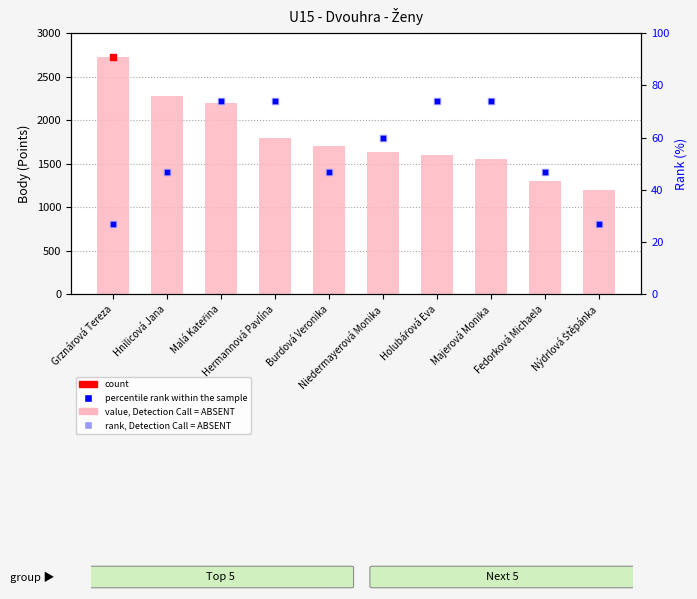

At which category is the sum across all series the highest?

Grznárová Tereza